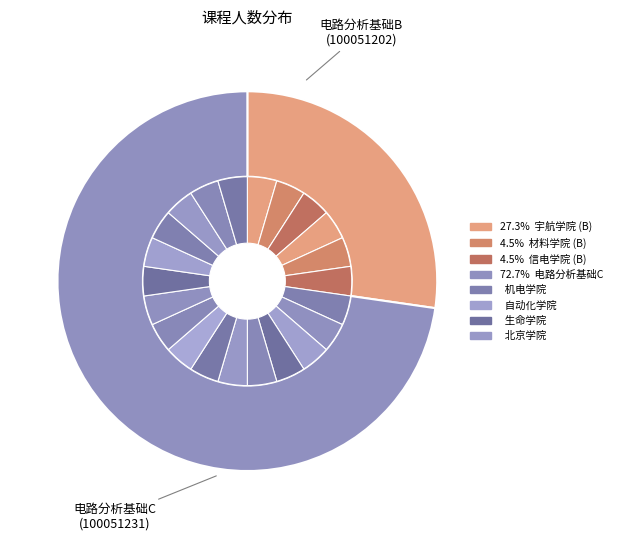

What is the majority slice?

电路分析基础C